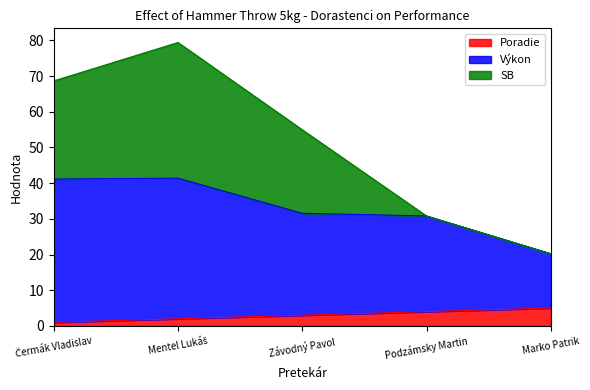

What is the average value of the Poradie series?

3.0